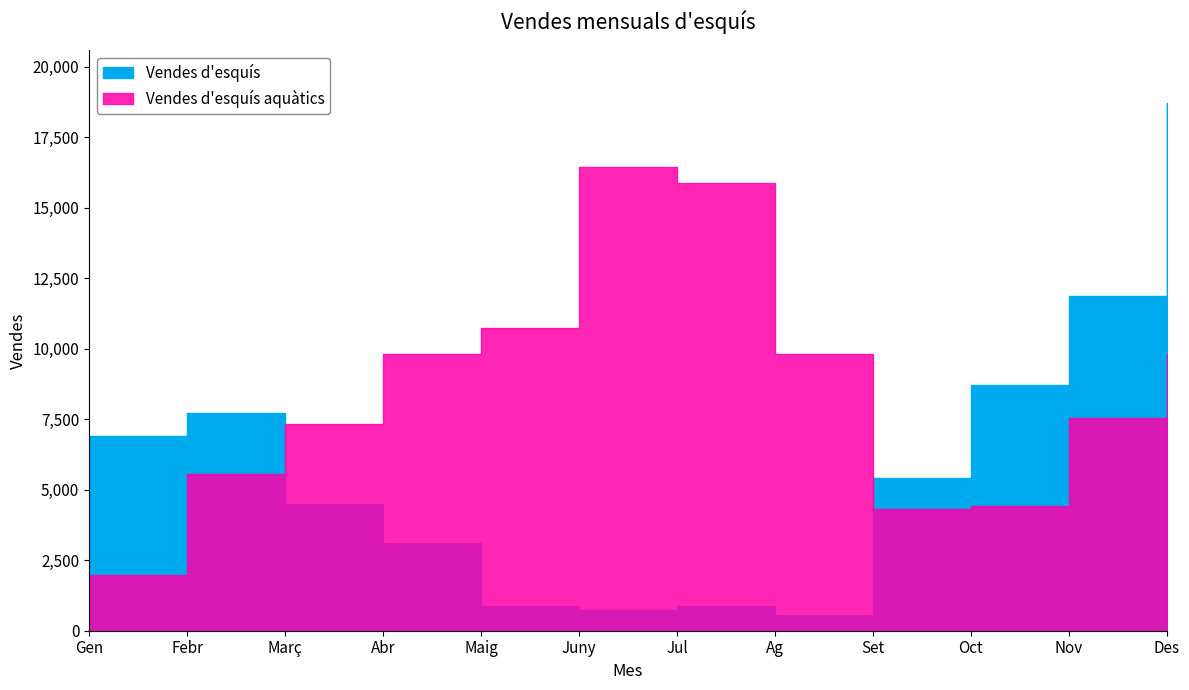

What are all the series names shown in the legend?

Vendes d'esquís, Vendes d'esquís aquàtics